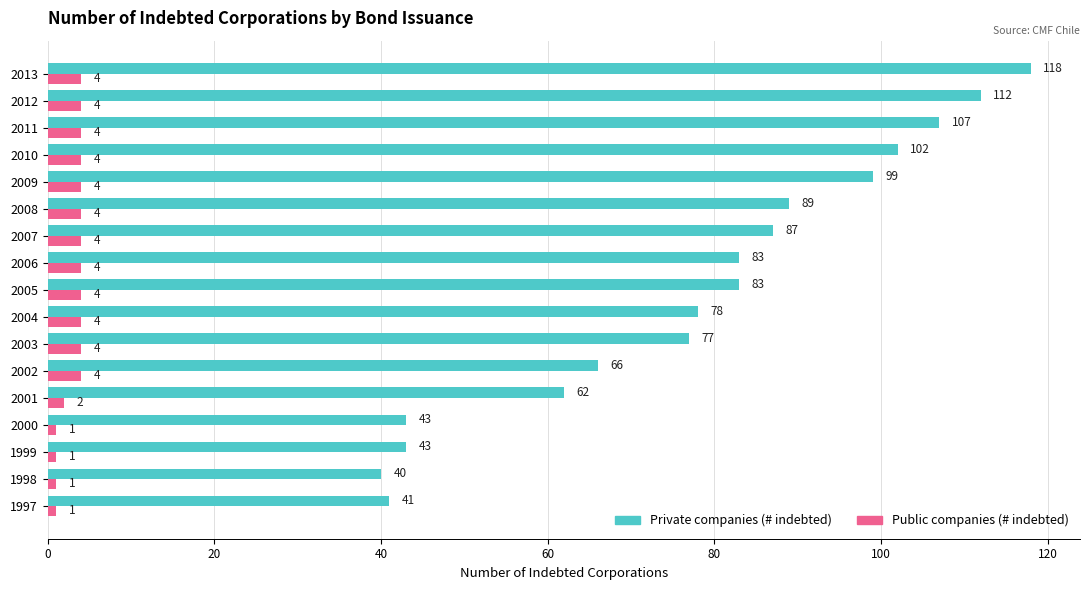

What is the average value of the Private companies (# indebted) series?

78